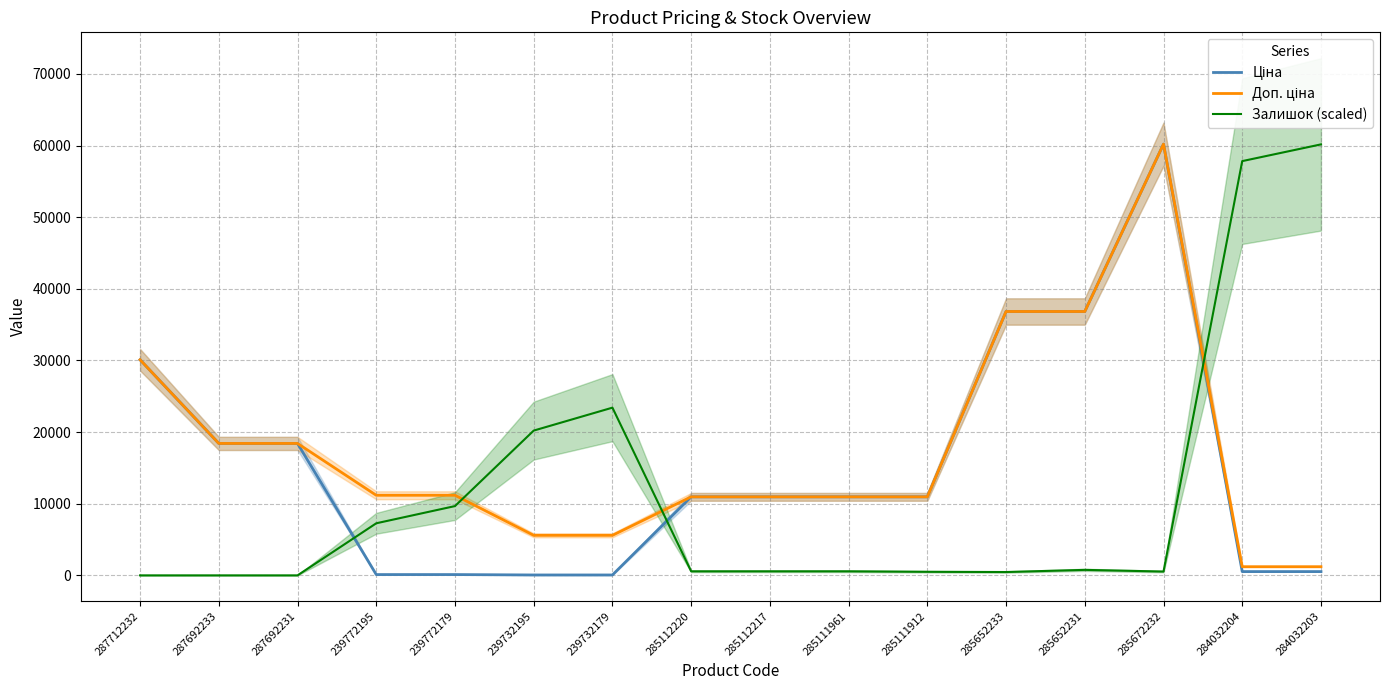

How many data points in Ціна are less than 10964?

6